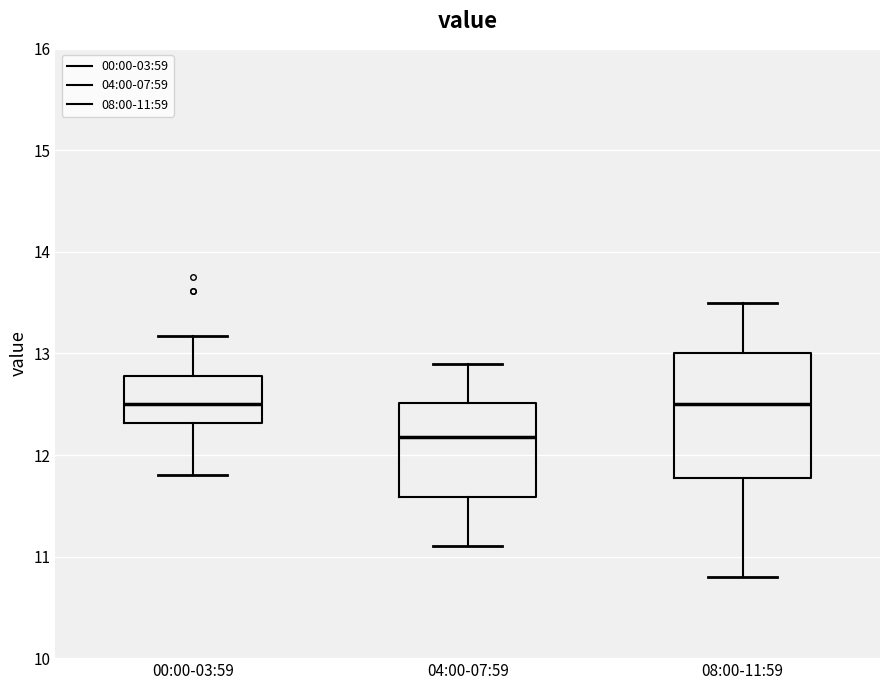

Comparing the boxes themselves (not the whiskers), which one is the tallest?

08:00-11:59